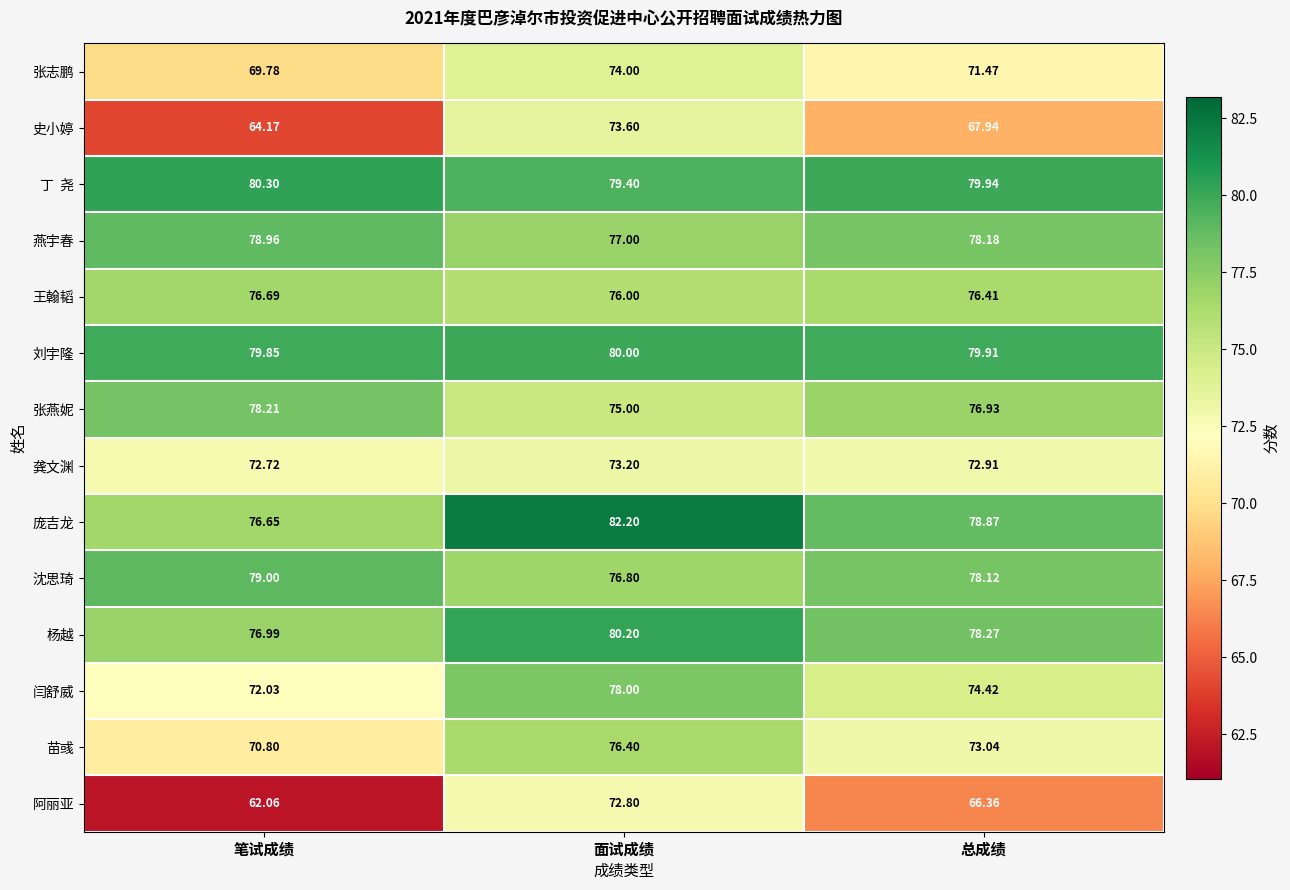

Which series has the largest total across all categories?

刘宇隆